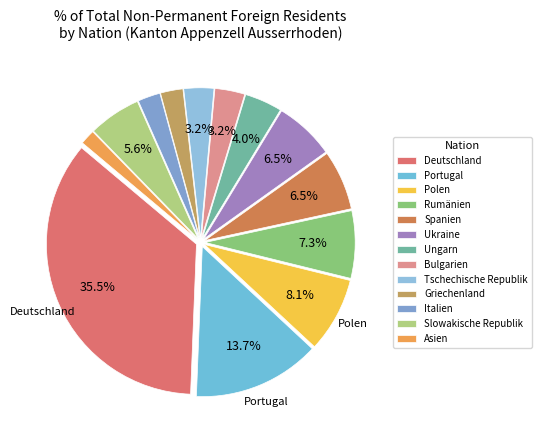

Count the number of slices in the pie.

13